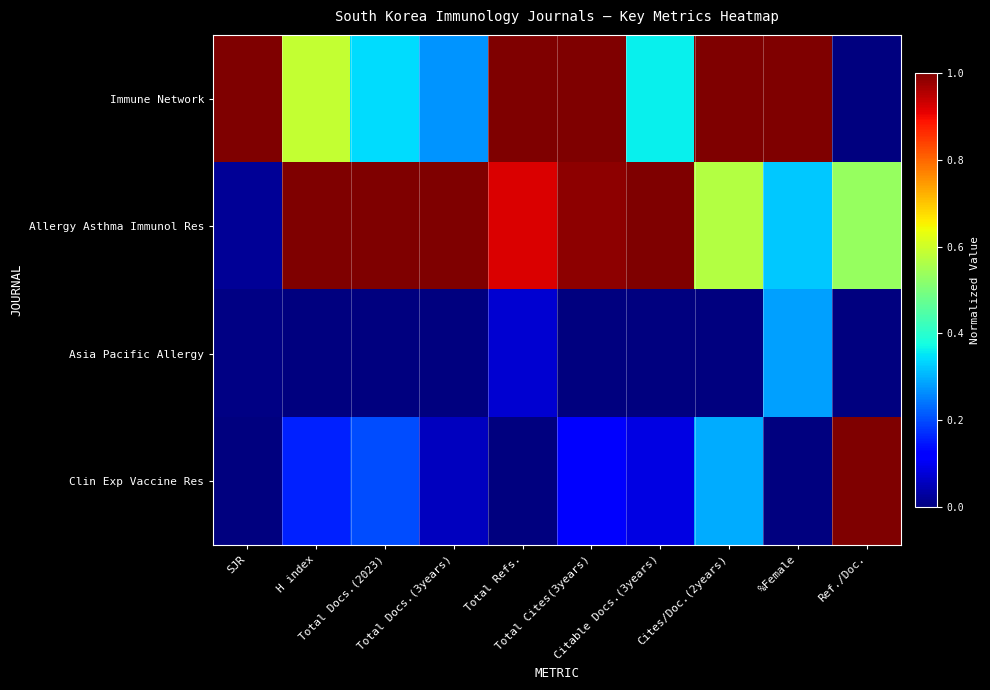

Rank the series at Total Docs.(2023) from lowest to highest value.

Asia Pacific Allergy, Clin Exp Vaccine Res, Immune Network, Allergy Asthma Immunol Res